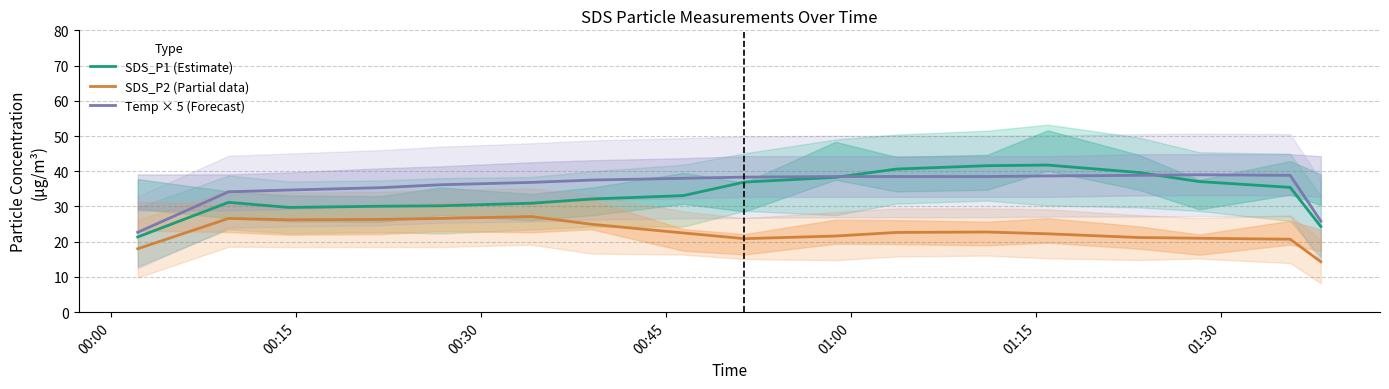

What is the maximum value for SDS_P1 (Estimate)?

41.8